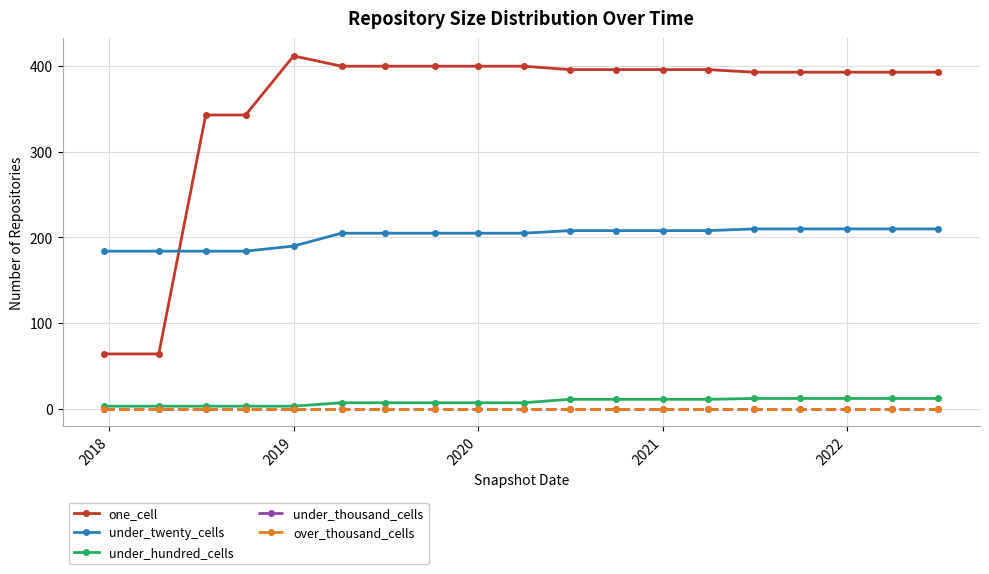

Does the chart have visible grid lines?

Yes